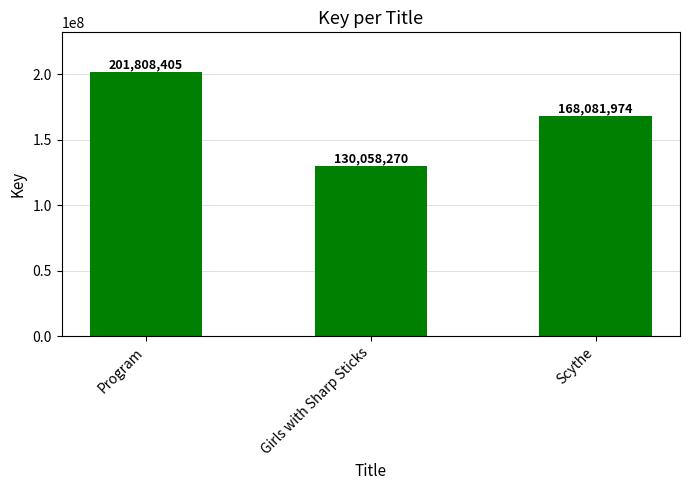

List the labels in order of value, smallest first.

Girls with Sharp Sticks, Scythe, Program